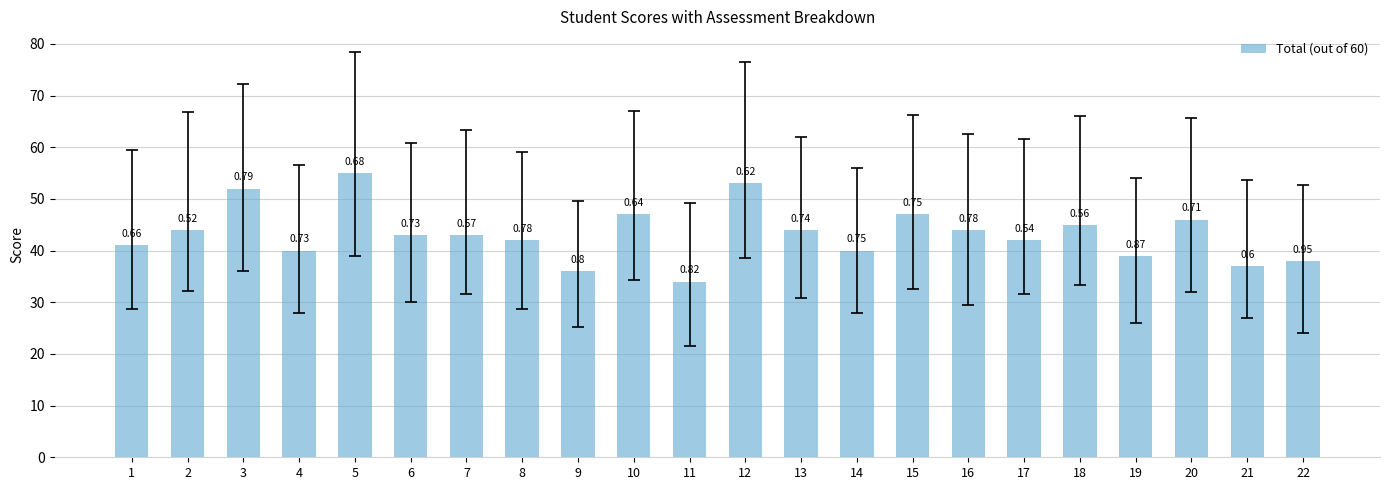

List the labels in order of value, largest first.

5, 12, 3, 10, 15, 20, 18, 2, 13, 16, 6, 7, 8, 17, 1, 4, 14, 19, 22, 21, 9, 11